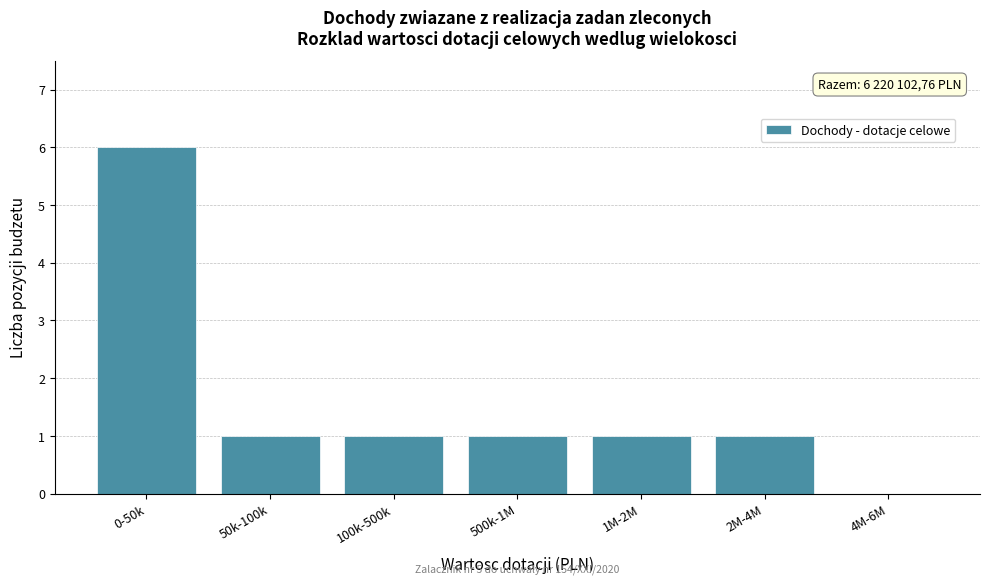

Reading left to right, what are all the values shown in this chart?

0-50k=6	50k-100k=1	100k-500k=1	500k-1M=1	1M-2M=1	2M-4M=1	4M-6M=0